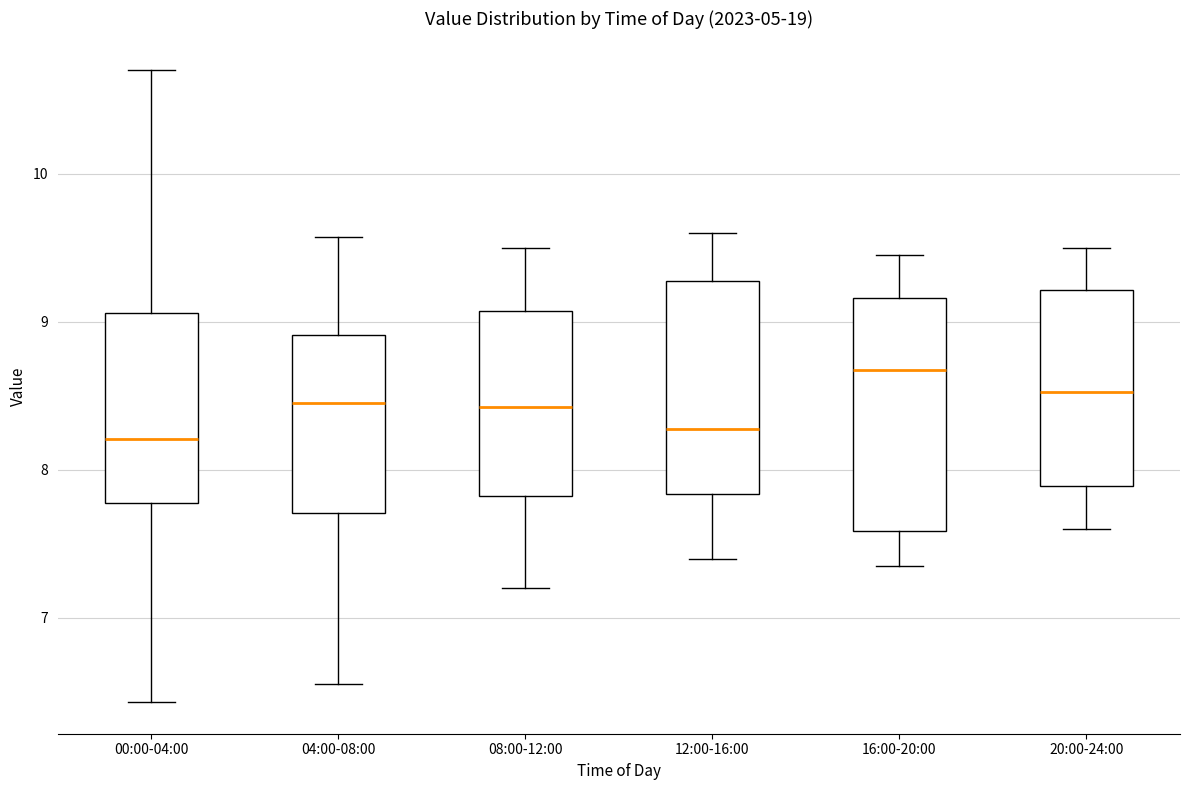

Comparing the boxes themselves (not the whiskers), which one is the tallest?

16:00-20:00